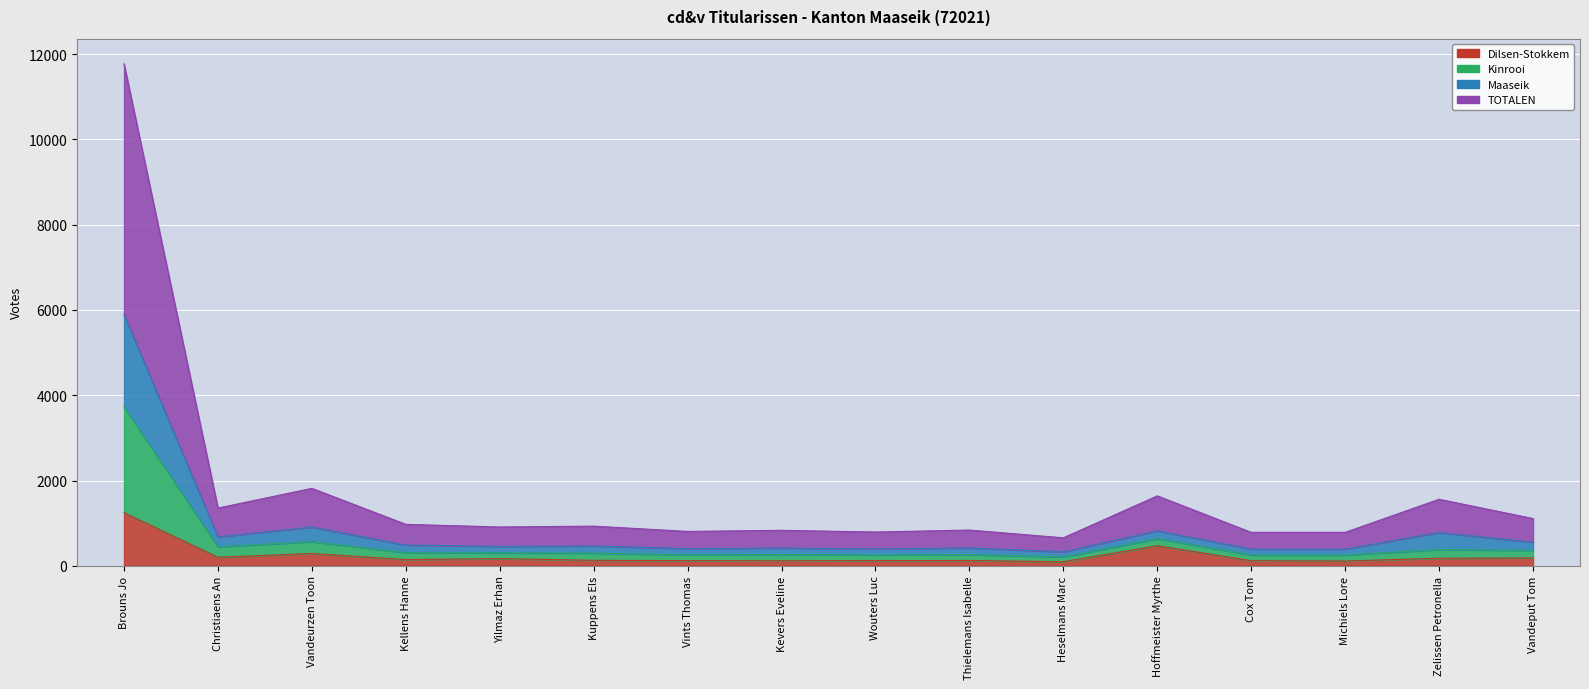

The Dilsen-Stokkem series shows 201 at Christiaens An. True or false?

True